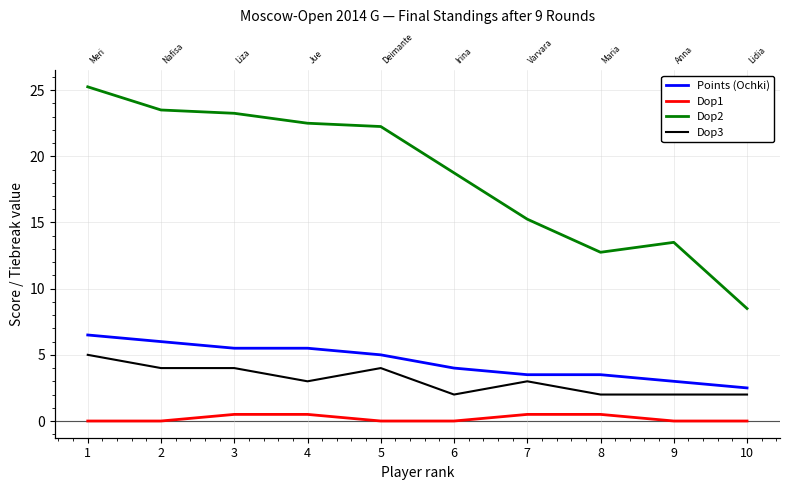

What is the average value of the Dop3 series?

3.1